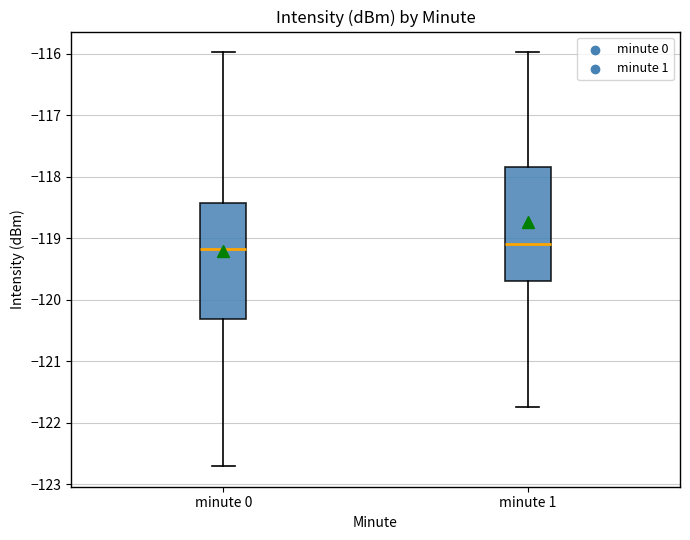

Reading left to right, read every box against the y-axis: the position of its median line, the range the box covers, and the ends of its whiskers. The values are not printed on the chart, so give them approximately, as read against the axis.

minute 0: median -119.2, box -120.3 to -118.4, whiskers -122.7 to -116.0
minute 1: median -119.1, box -119.7 to -117.8, whiskers -121.7 to -116.0